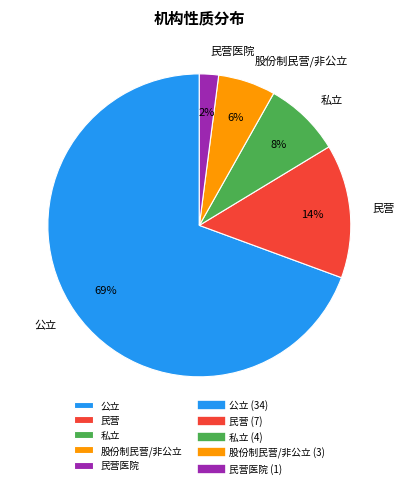

To the nearest percent, what is the average slice percentage?

20%